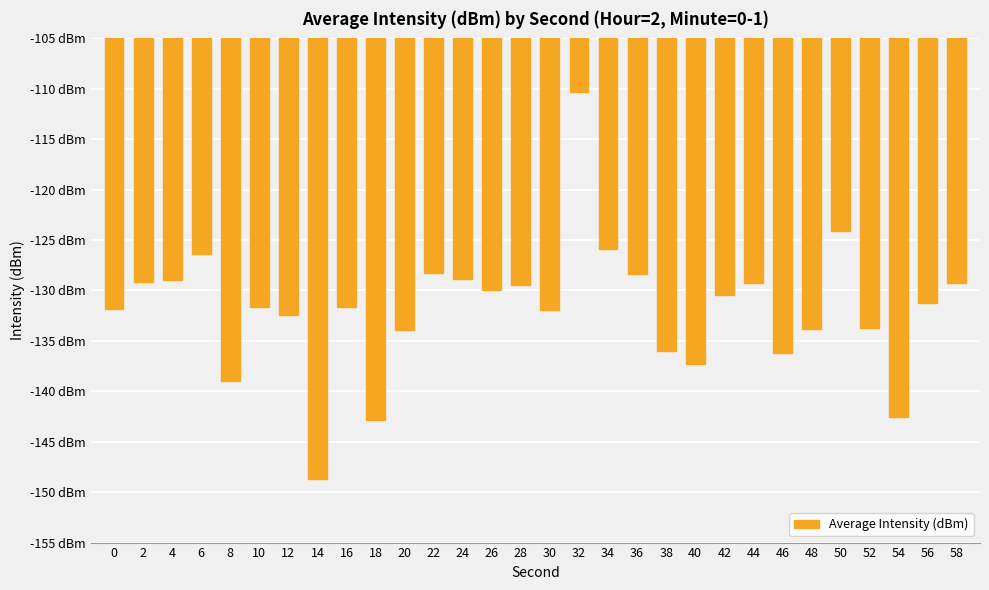

What is the value of the 20th bar from the left?

-136.0